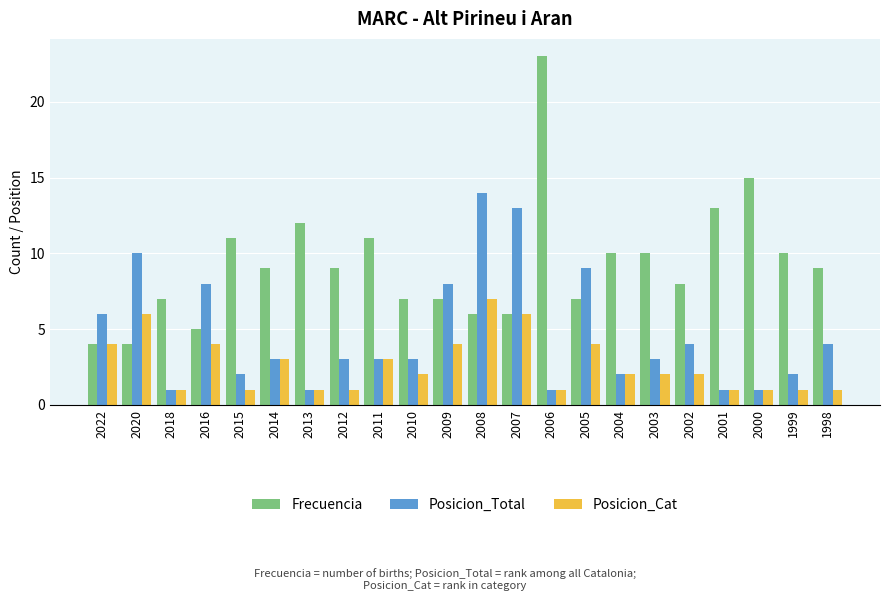

What is the maximum value shown in the chart?

23